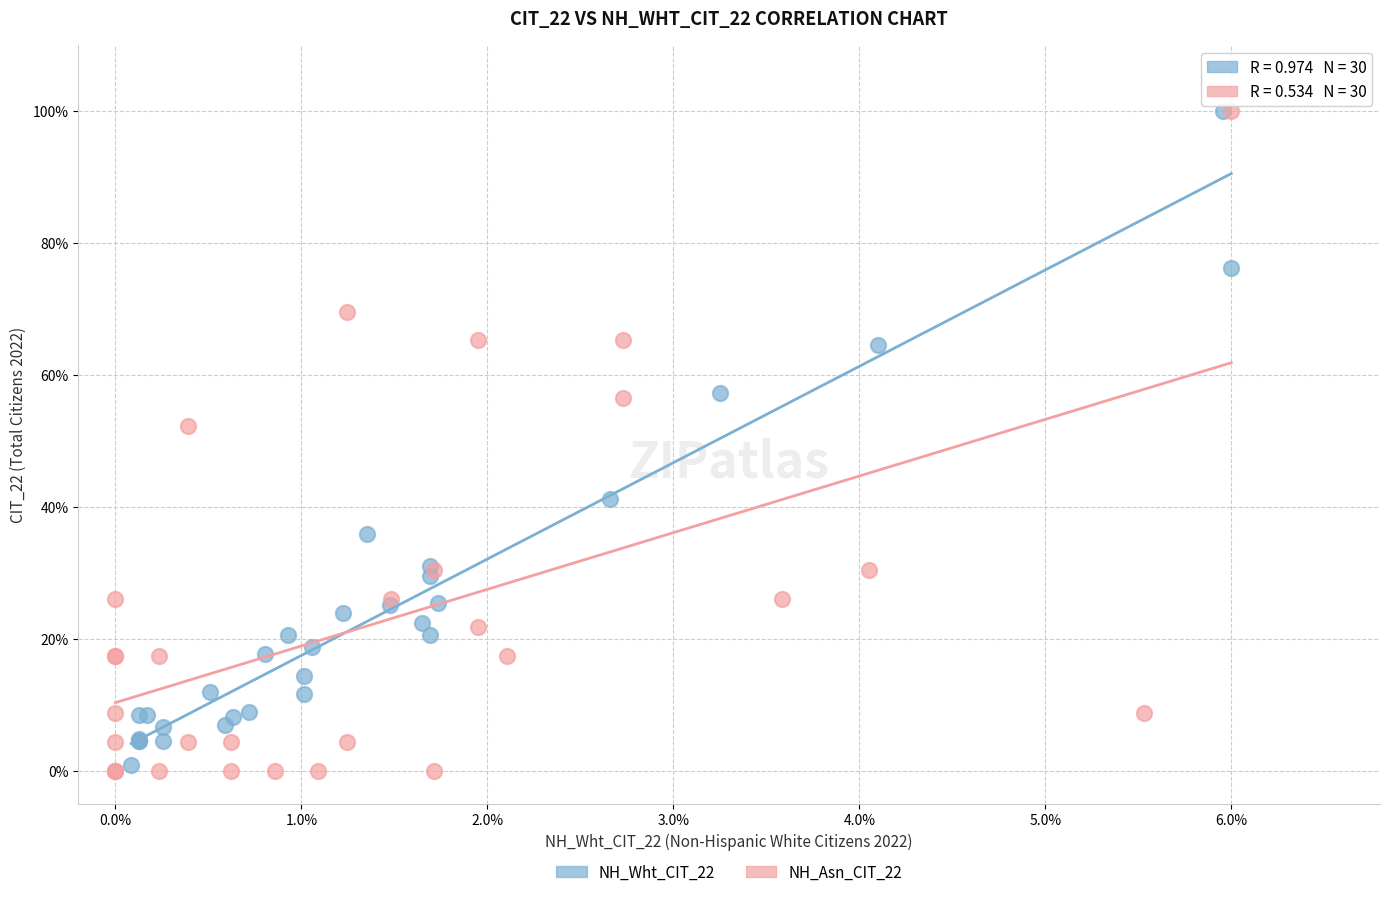

Which series has the largest Y range (max minus min)?

NH_Asn_CIT_22